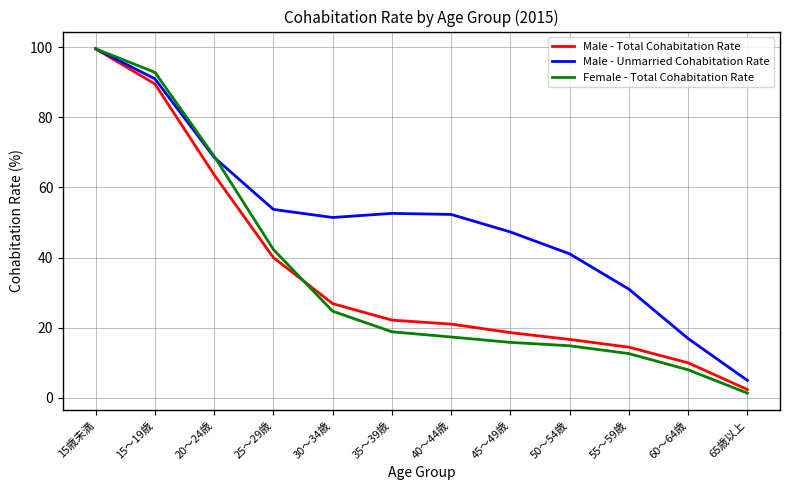

Which series has the largest range (max minus min)?

Female - Total Cohabitation Rate